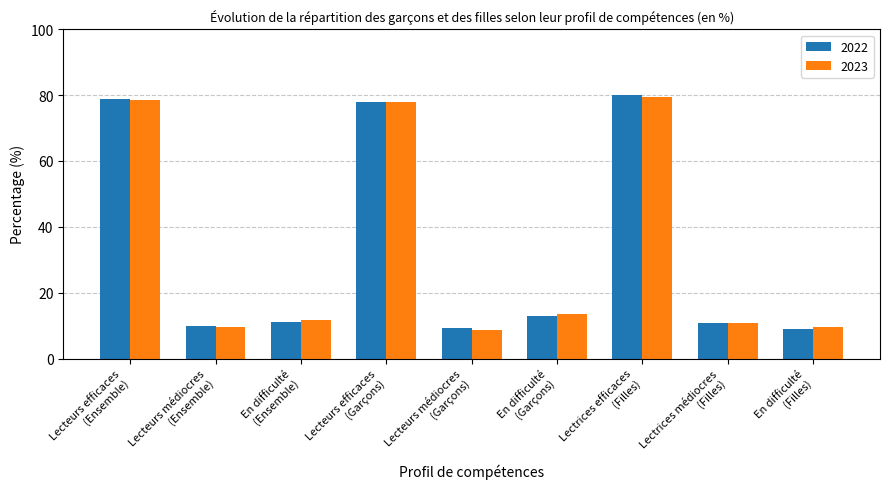

At which label does 2022 first exceed 11?

Lecteurs efficaces
(Ensemble)